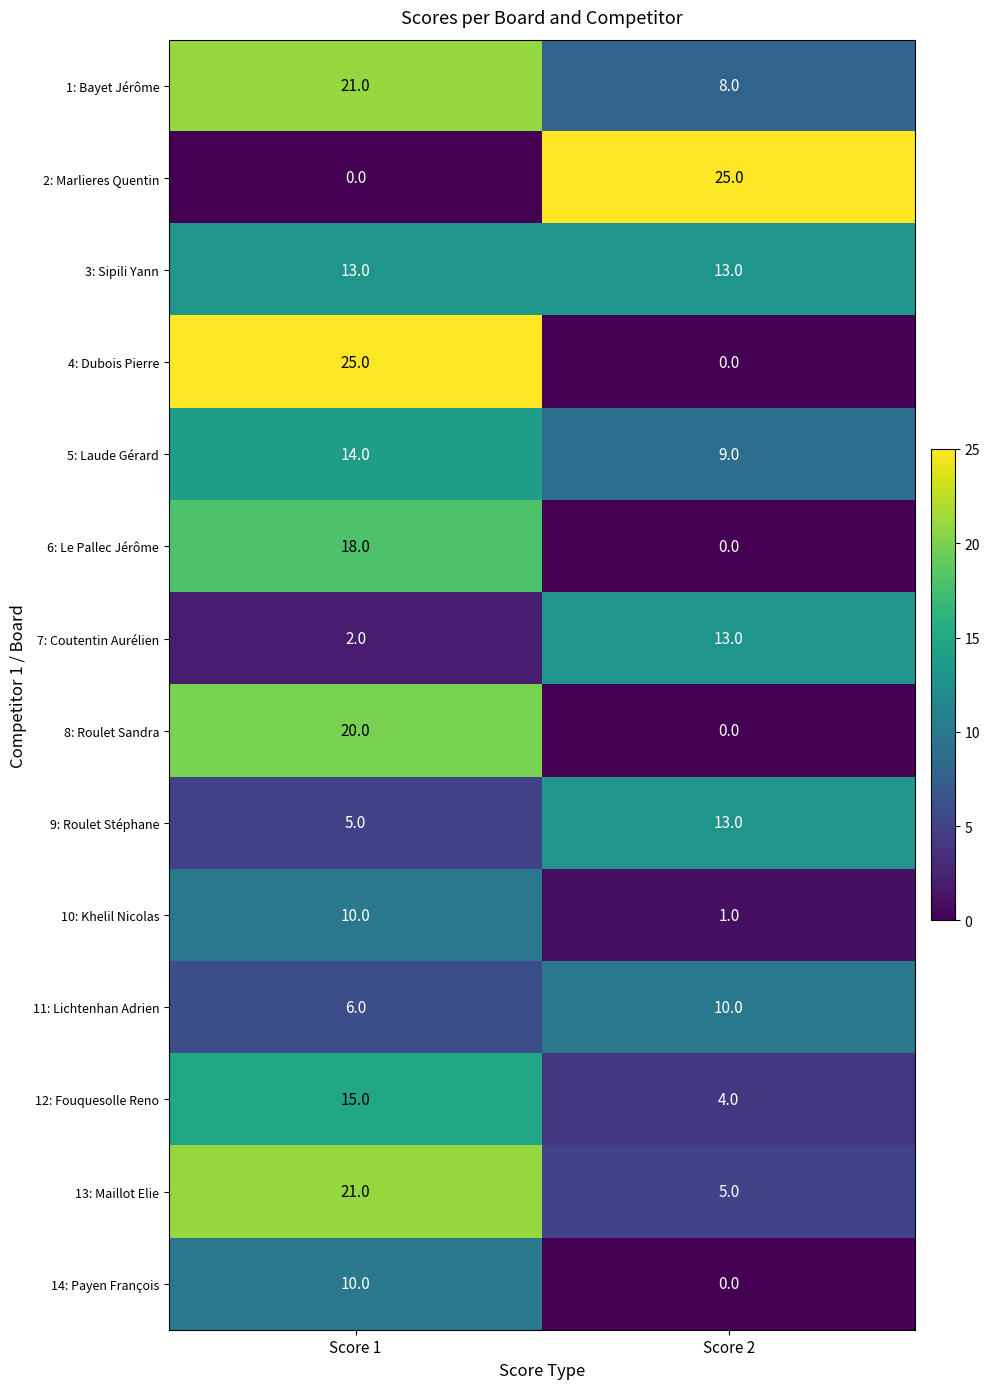

What is the difference between the maximum and minimum values in the 5: Laude Gérard series?

5